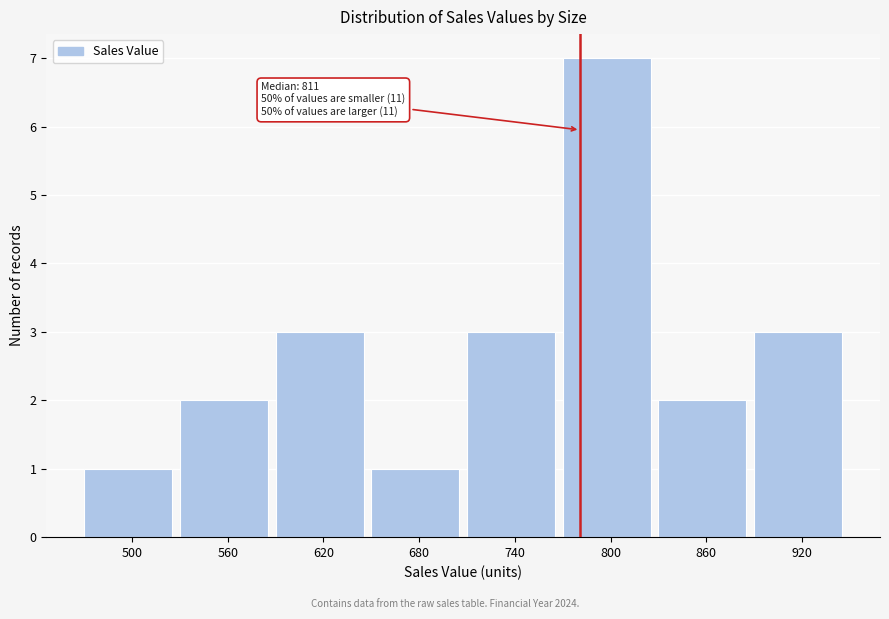

Reading left to right, transcribe all the data shown in this chart.

500=1	560=2	620=3	680=1	740=3	800=7	860=2	920=3